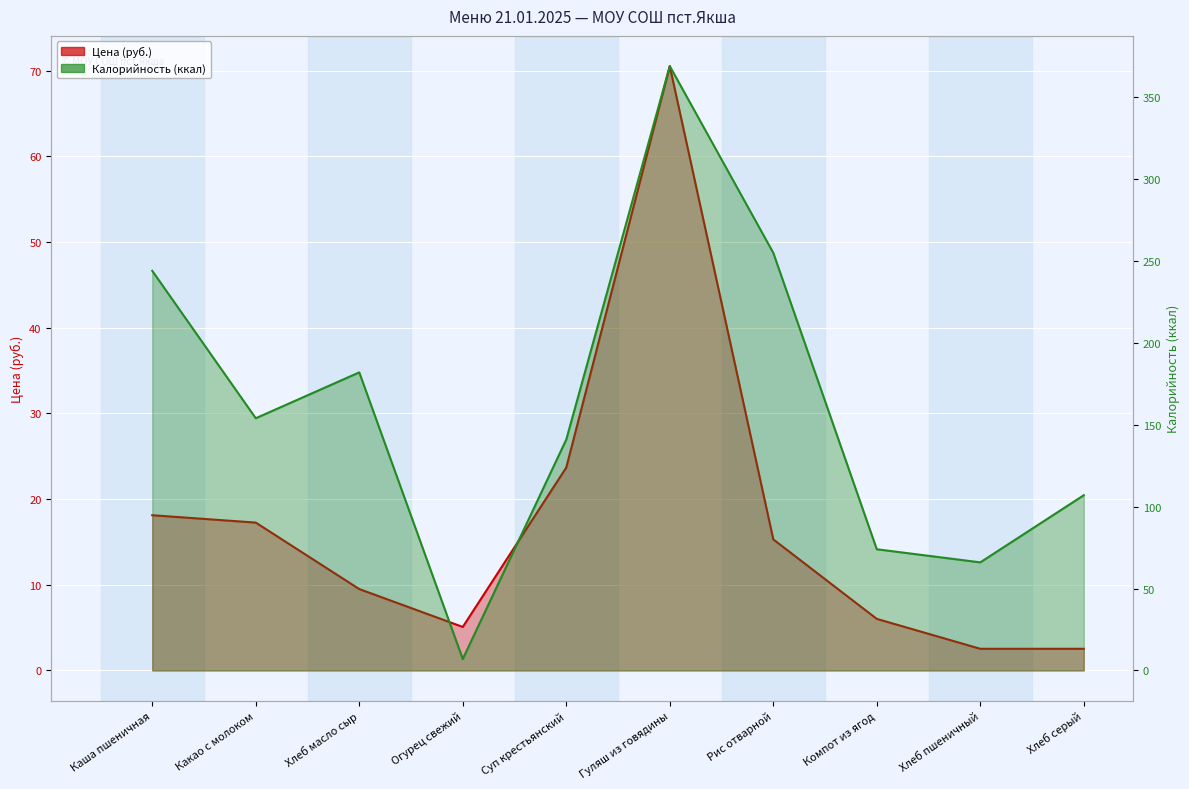

The value of Цена (руб.) at Суп крестьянский is 37.7. True or false?

False